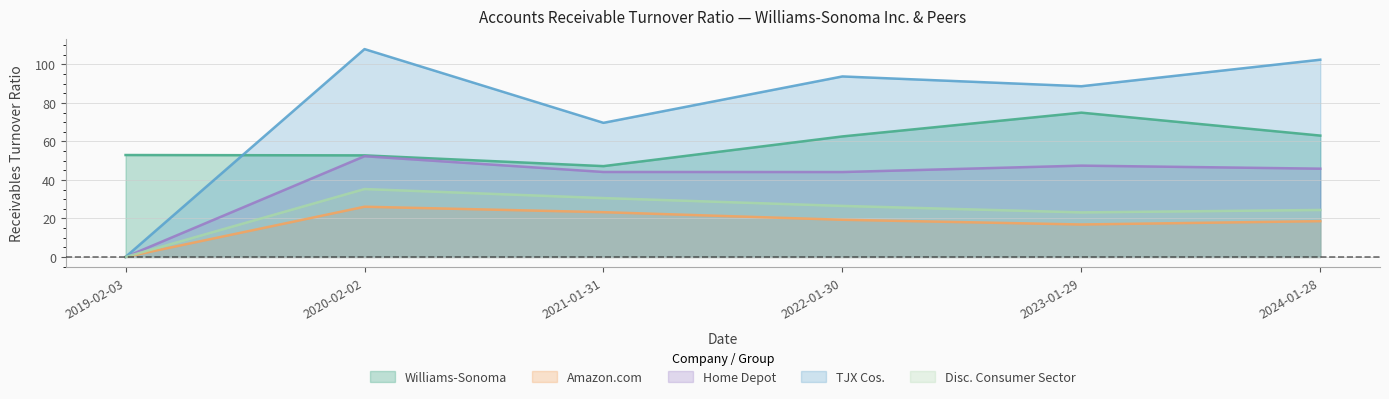

What are all the series names shown in the legend?

Williams-Sonoma, Amazon.com, Home Depot, TJX Cos., Disc. Consumer Sector